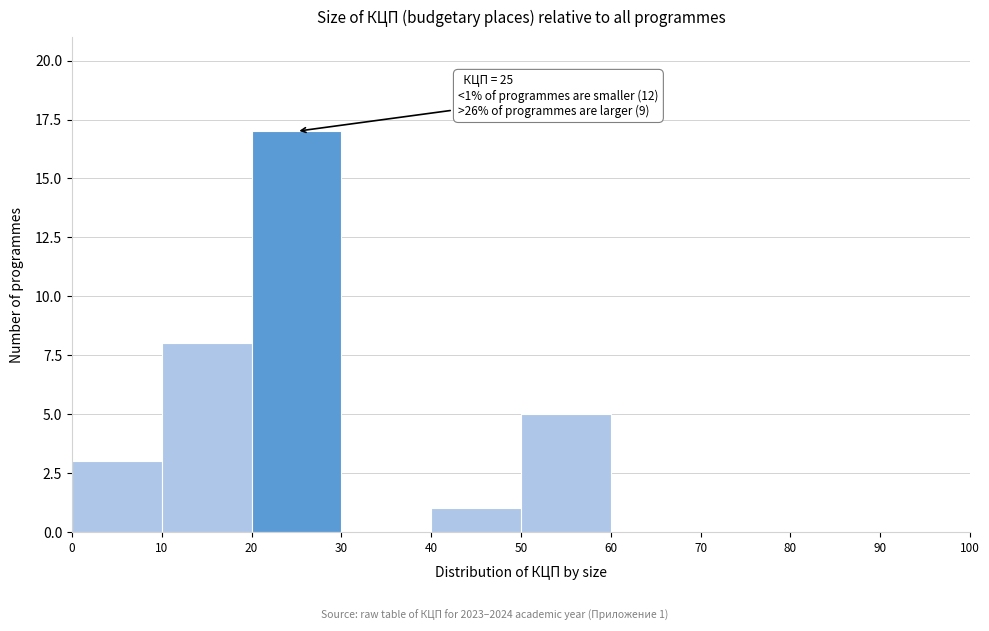

Over which range of the x-axis is the bar tallest?

20 to 30